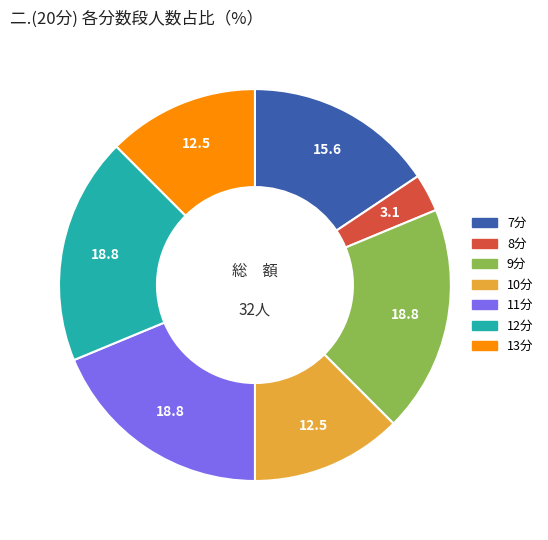

Is there any slice that represents more than half of the pie?

No